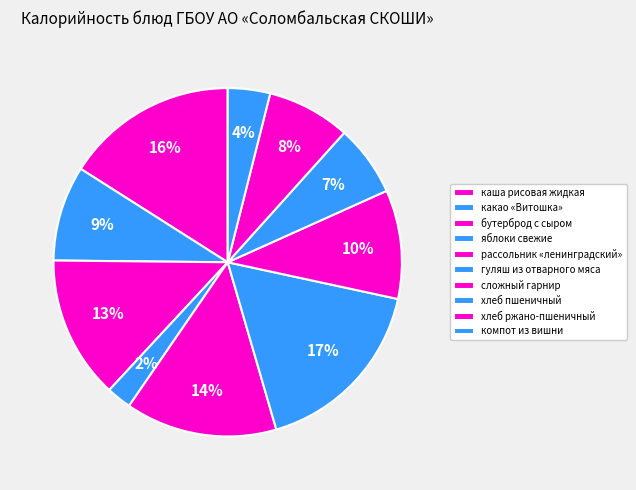

Between бутерброд с сыром and каша рисовая жидкая, which is larger?

каша рисовая жидкая